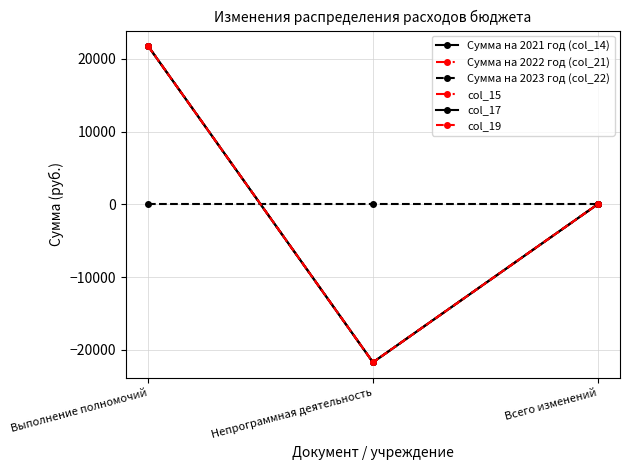

Is the value of Сумма на 2022 год (col_21) at Выполнение полномочий greater than the value of col_17 at Выполнение полномочий?

No